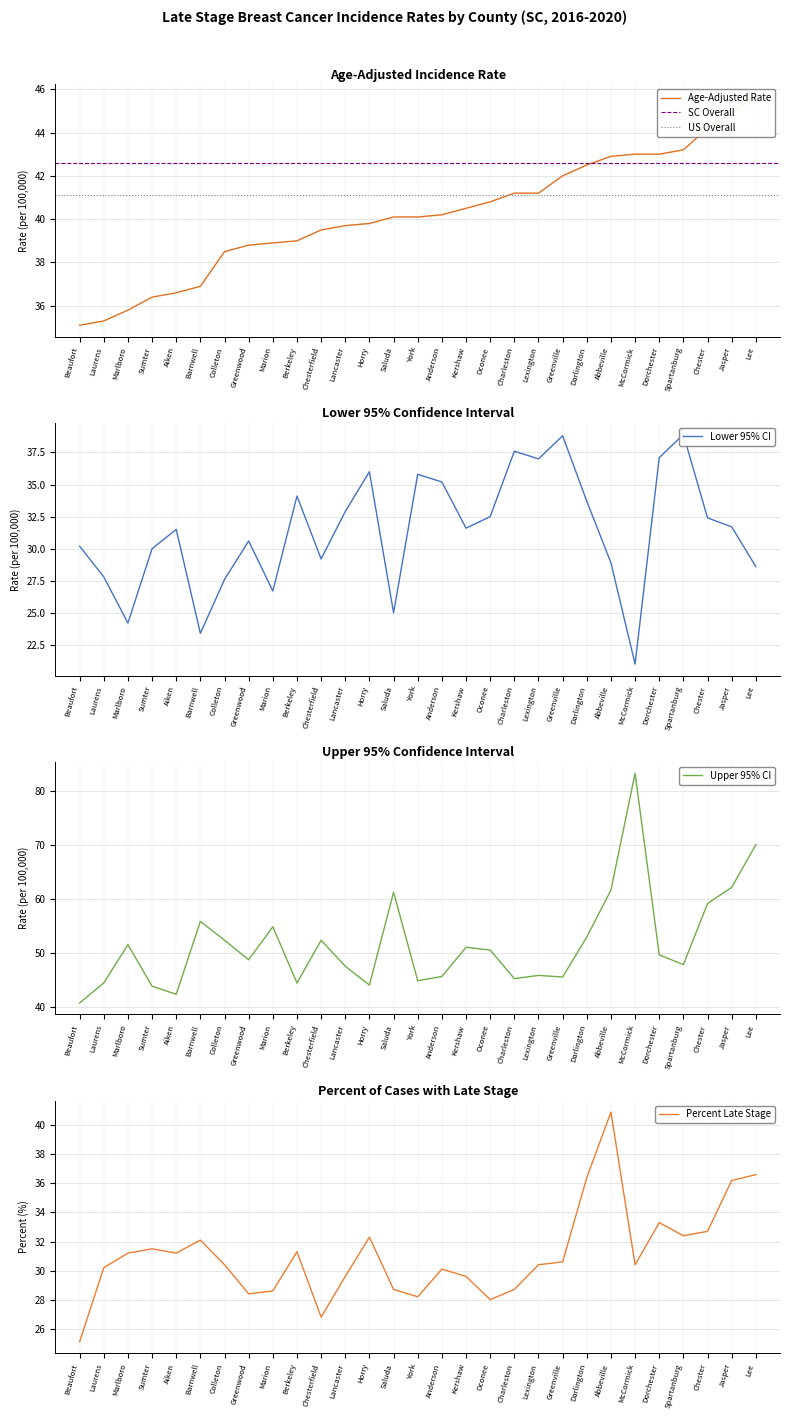

The Percent Late Stage series shows 7.2 at Spartanburg. True or false?

False